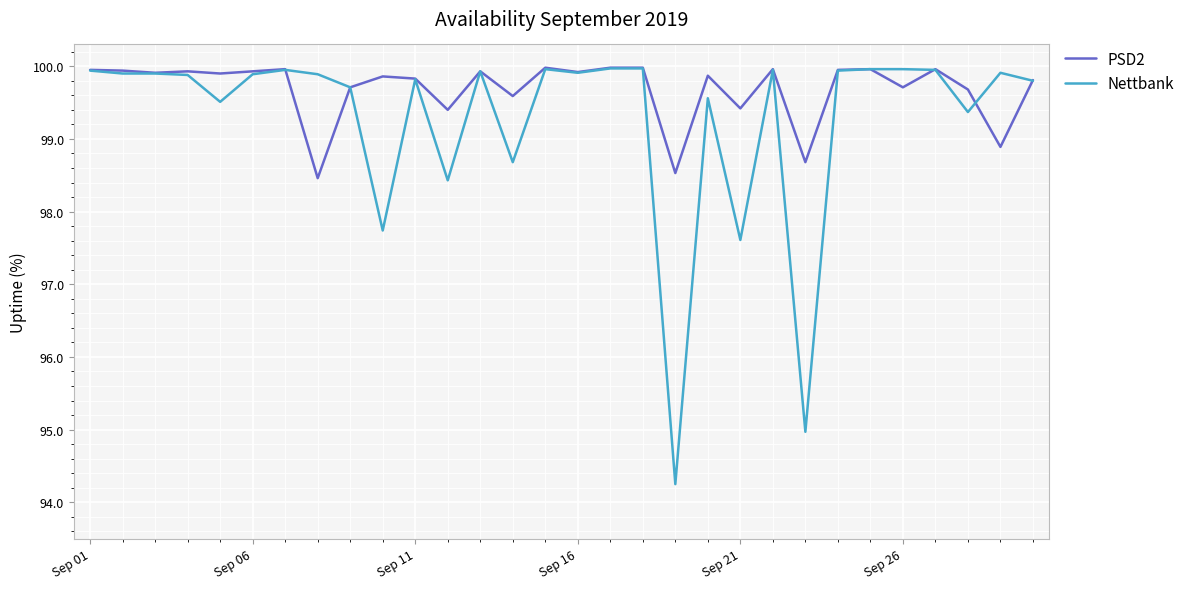

How many lines are shown in the chart?

2